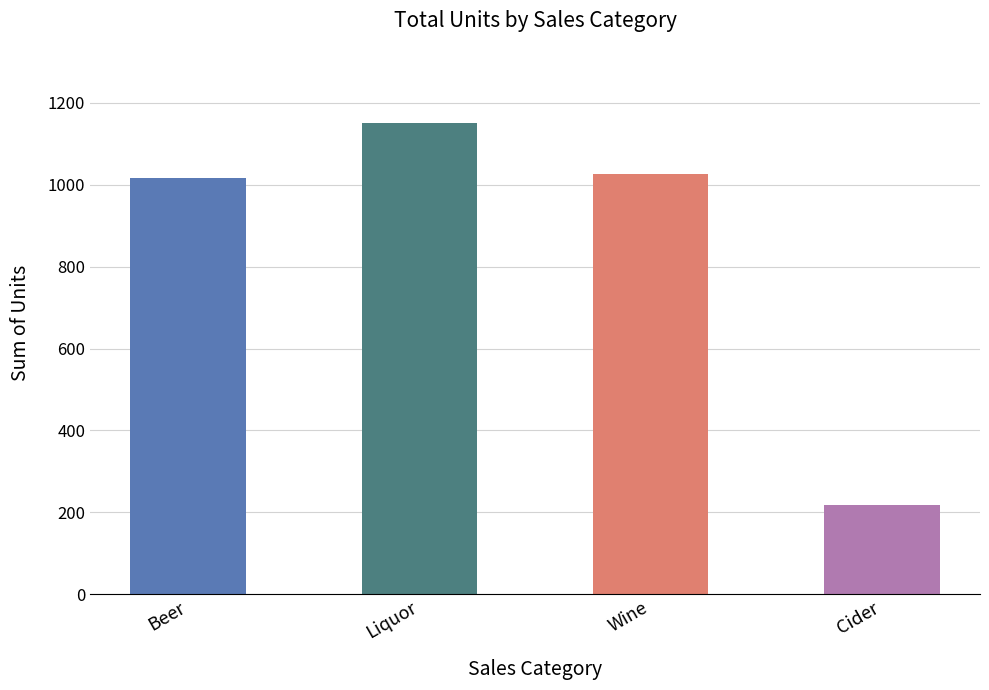

How many data points does each series have?

4